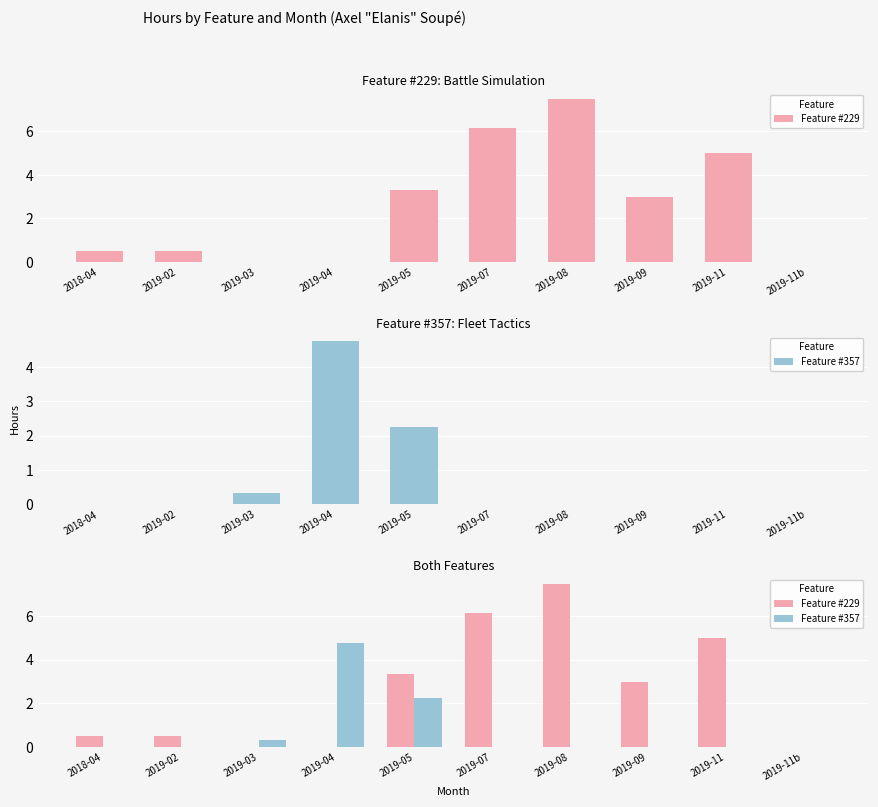

List the series in order of their peak value, highest first.

Feature #229, Feature #357